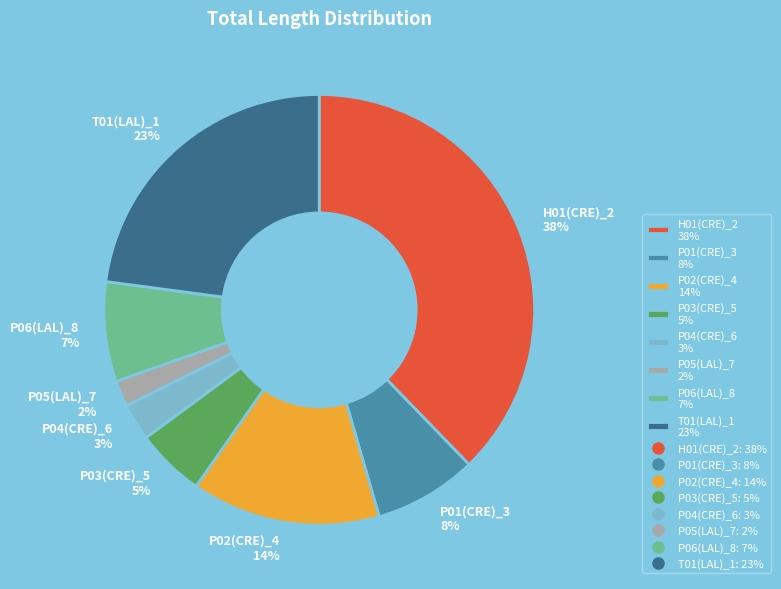

Between P02(CRE)_4 14% and T01(LAL)_1 23%, which is larger?

T01(LAL)_1 23%